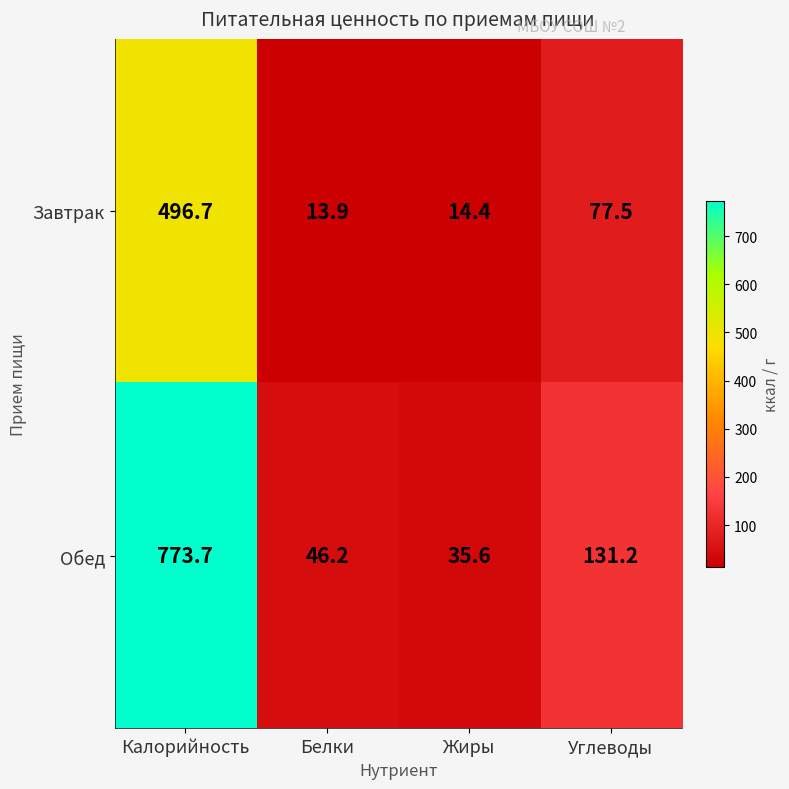

Is the value of Обед at Калорийность greater than the value of Завтрак at Белки?

Yes